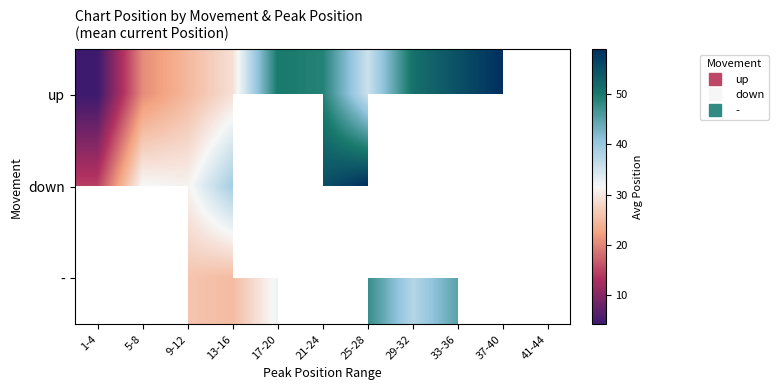

Which has a higher value, 37-40 or 13-16?

37-40